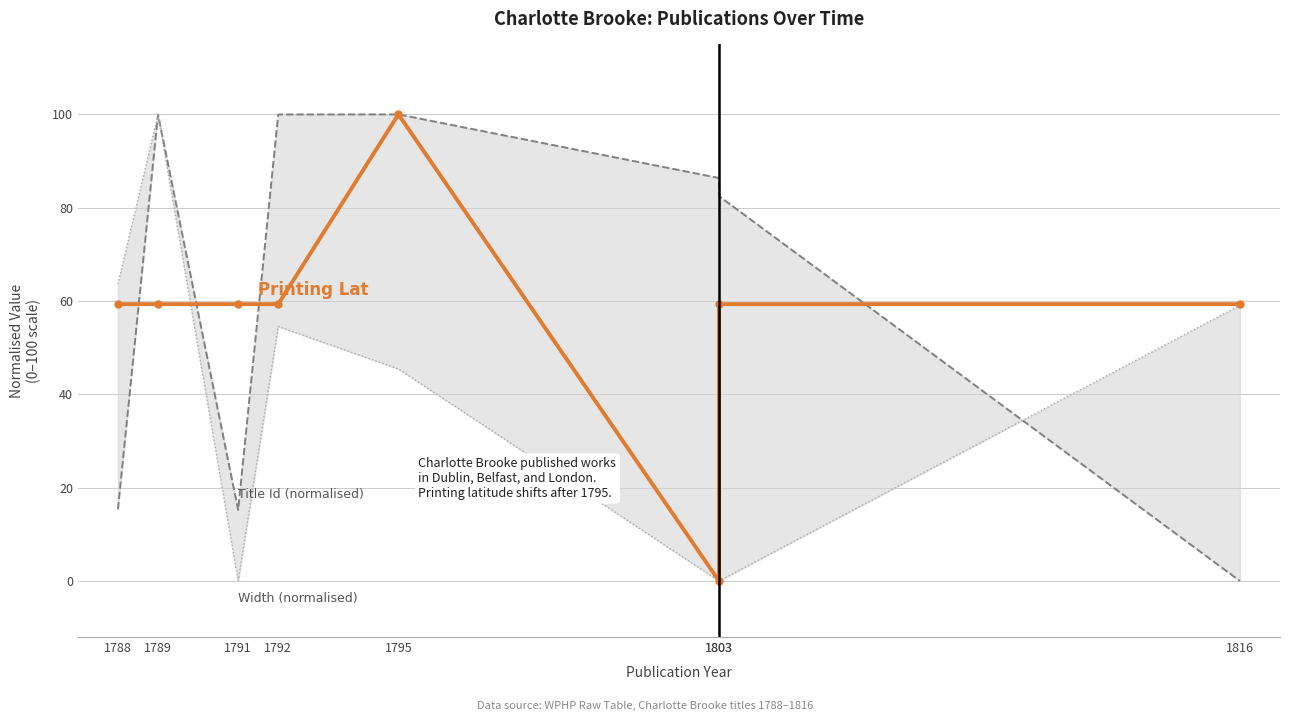

At which label does Title Id (normalised) reach its minimum?

1816